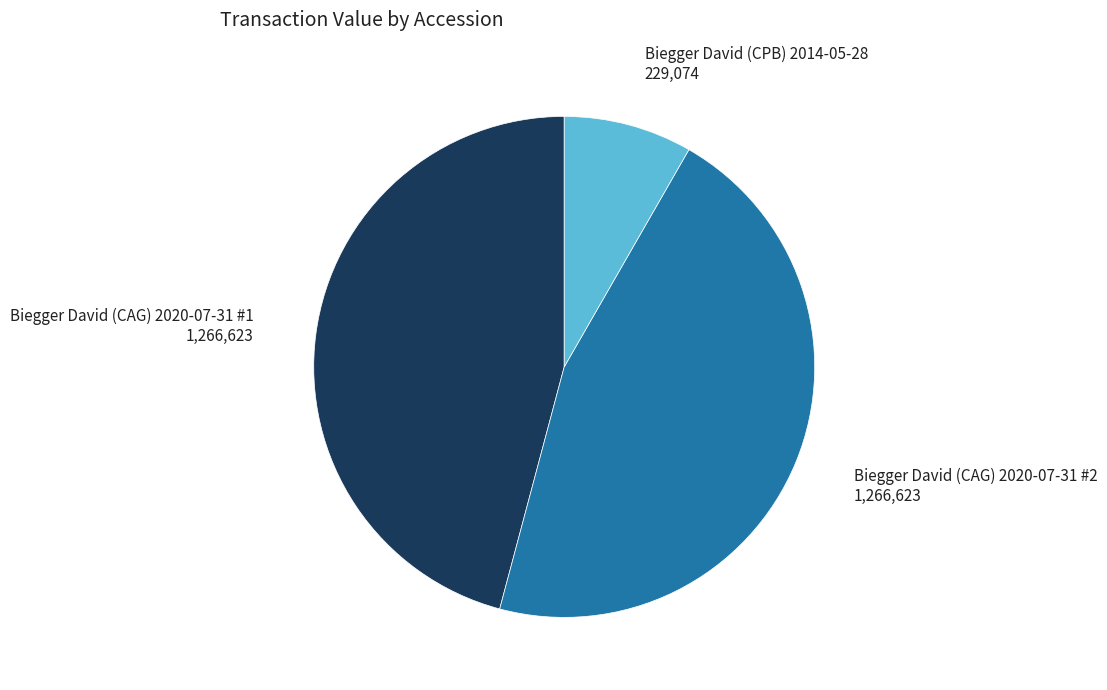

Is there a majority slice in this chart?

No